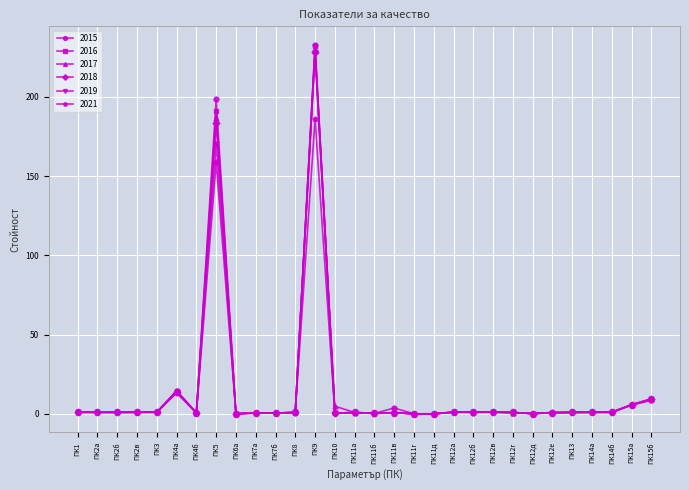

At which category is the sum across all series the highest?

ПК9